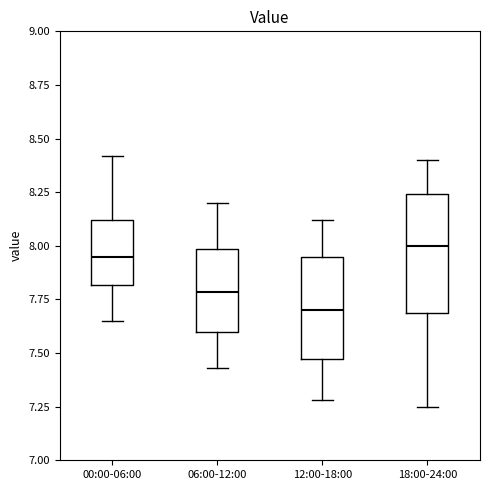

Reading left to right, transcribe this box plot: for each box, give where its median line is, the range the box spans, and where its two whiskers end, as read against the y-axis. The values are not printed on the chart, so give them approximately, as read against the axis.

00:00-06:00: median 7.95, box 7.80 to 8.10, whiskers 7.65 to 8.40
06:00-12:00: median 7.80, box 7.60 to 8.00, whiskers 7.45 to 8.20
12:00-18:00: median 7.70, box 7.45 to 7.95, whiskers 7.30 to 8.10
18:00-24:00: median 8.00, box 7.70 to 8.25, whiskers 7.25 to 8.40